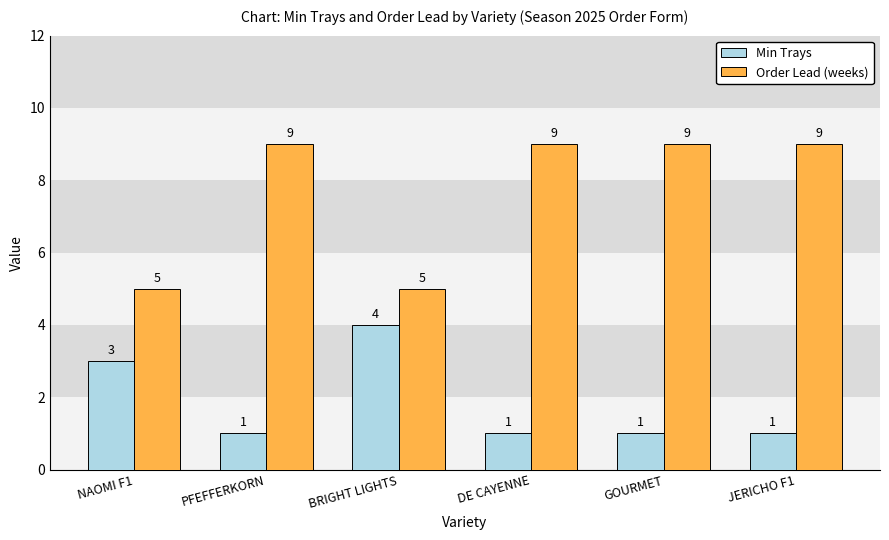

What position from the left is DE CAYENNE?

4